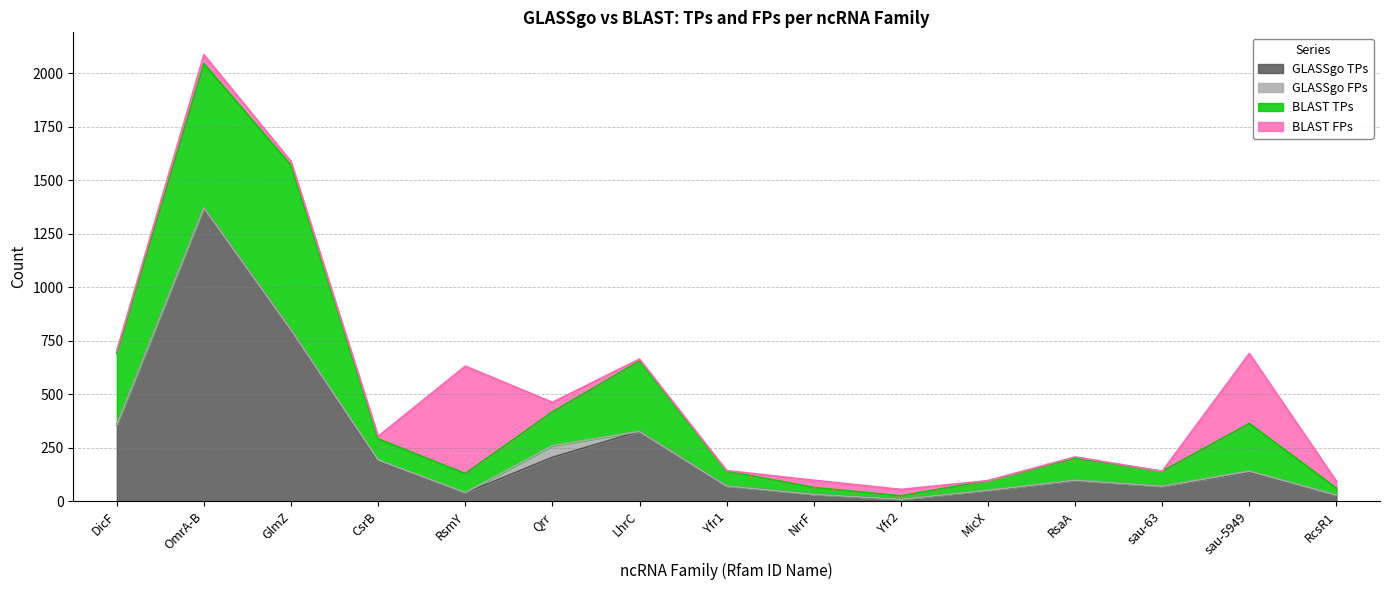

What is the difference between the maximum and minimum values in the BLAST TPs series?

752